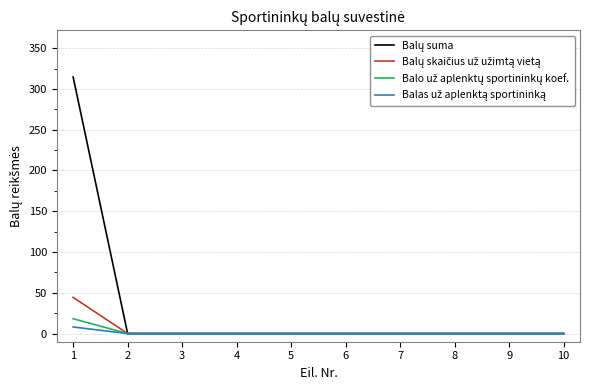

What is the greatest value displayed?

314.7